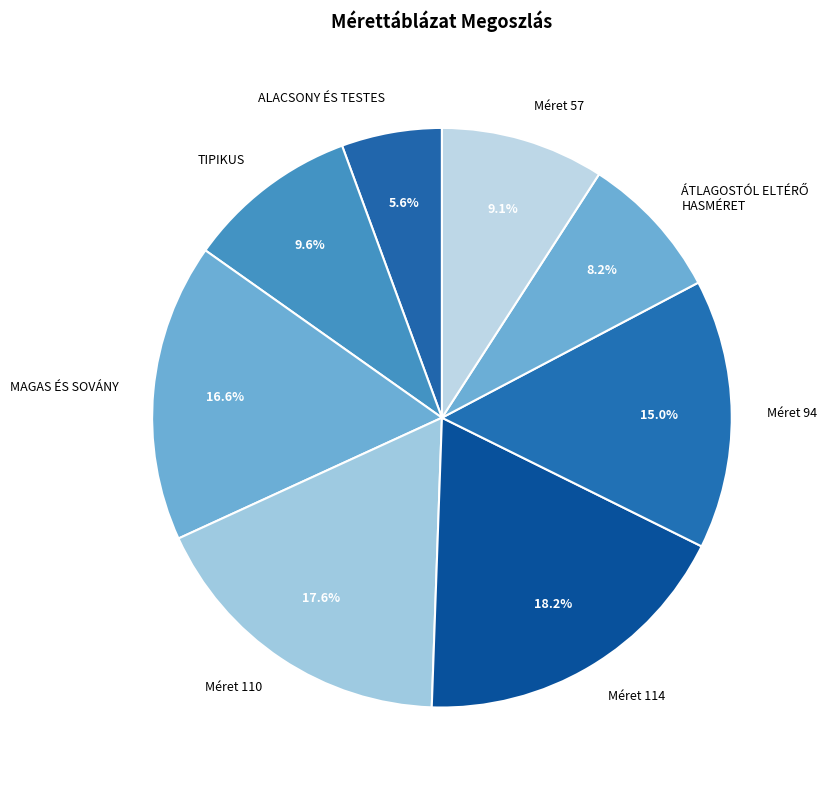

Does any single category account for the majority?

No